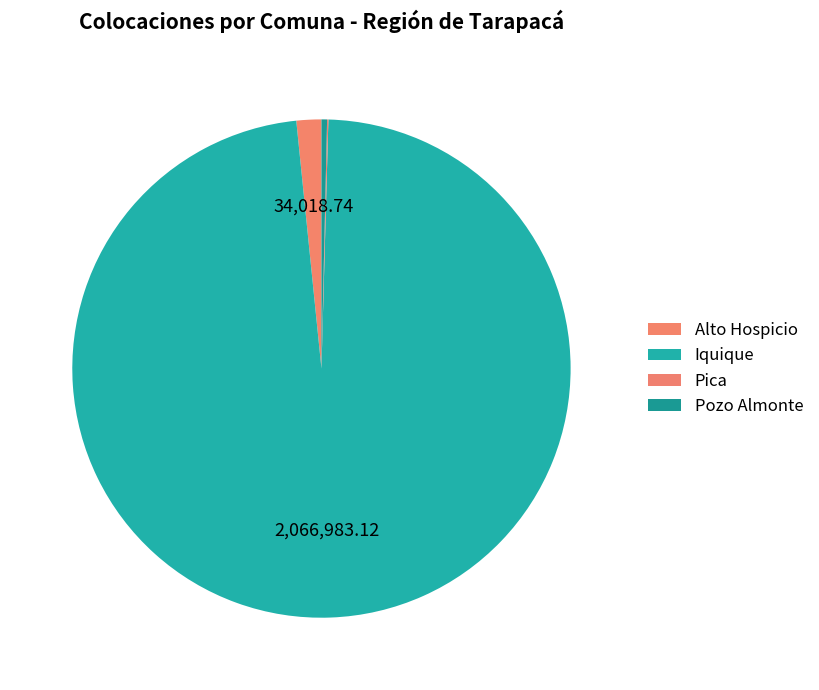

What percentage do Pica and Iquique together represent?

98.0%